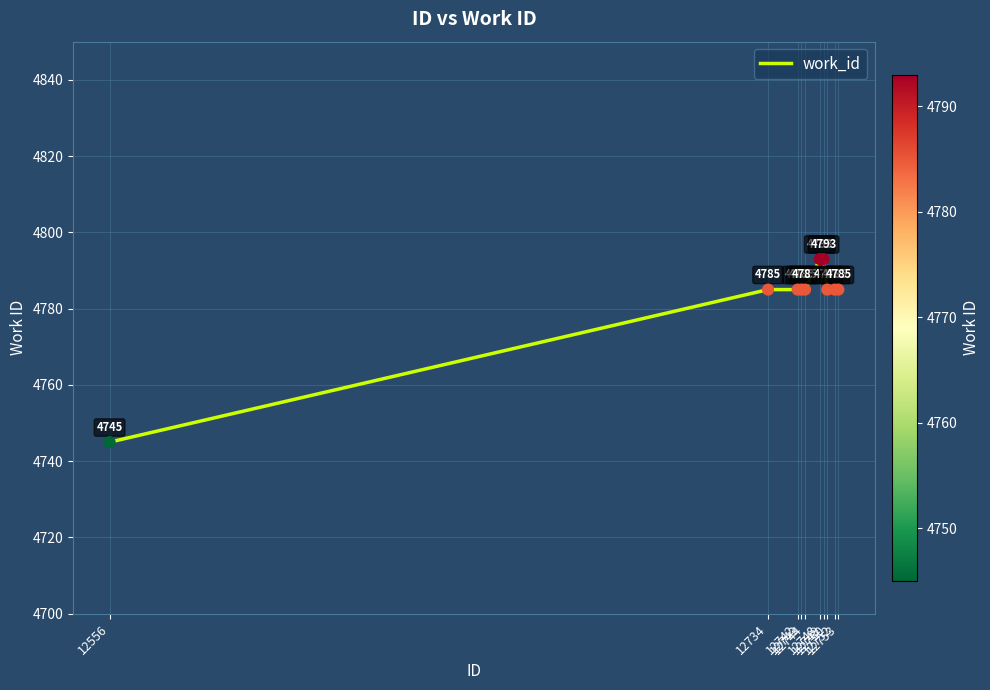

Approximately how many times larger is the value at 12744 compared to 12748?

1.0